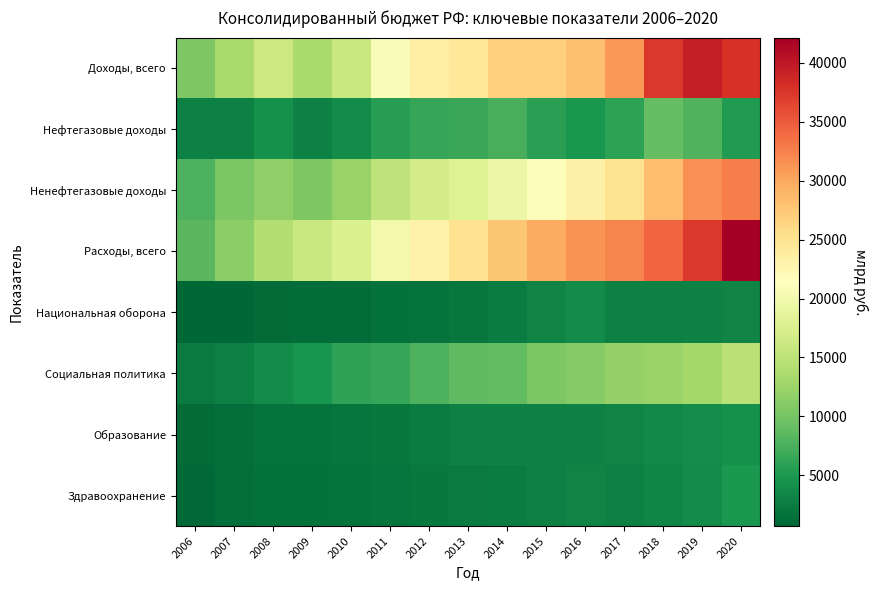

At how many categories does at least one series exceed 37421?

2